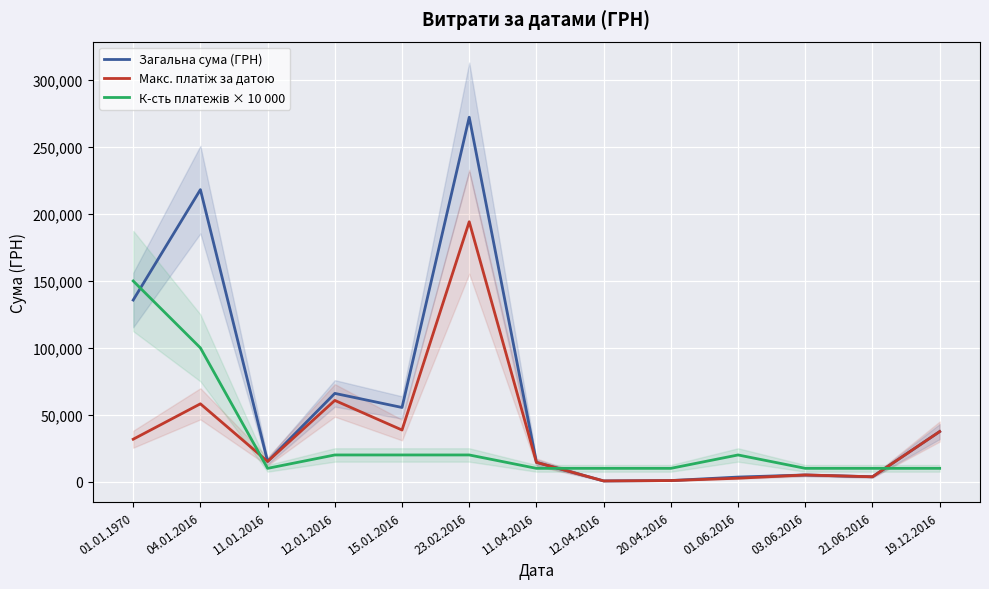

True or false: Макс. платіж за датою has more than 1 points higher than both neighbors.

True